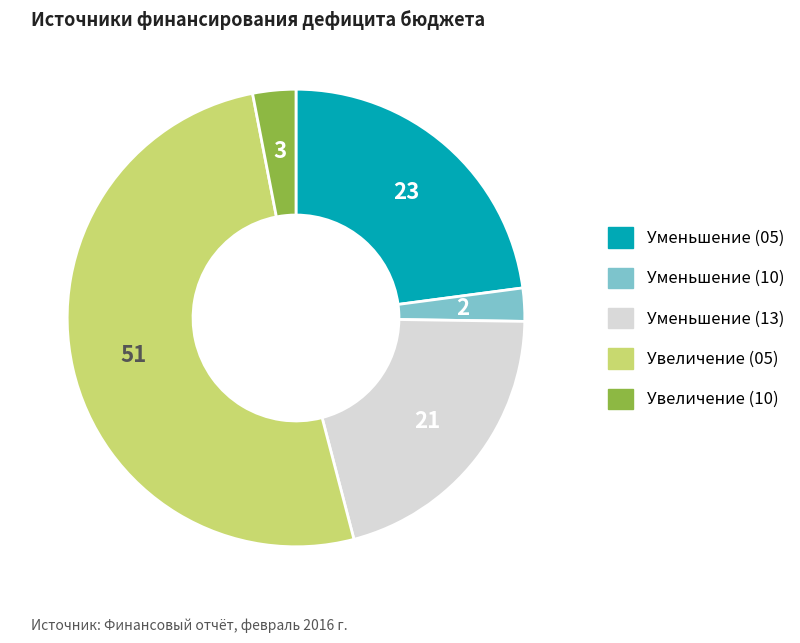

Is there a majority slice in this chart?

Yes